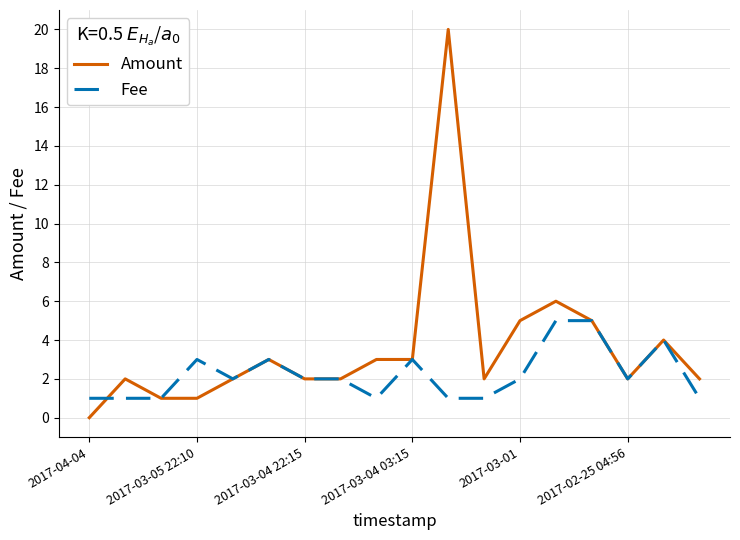

What is the difference between the maximum and second lowest values in the Fee series?

4.0